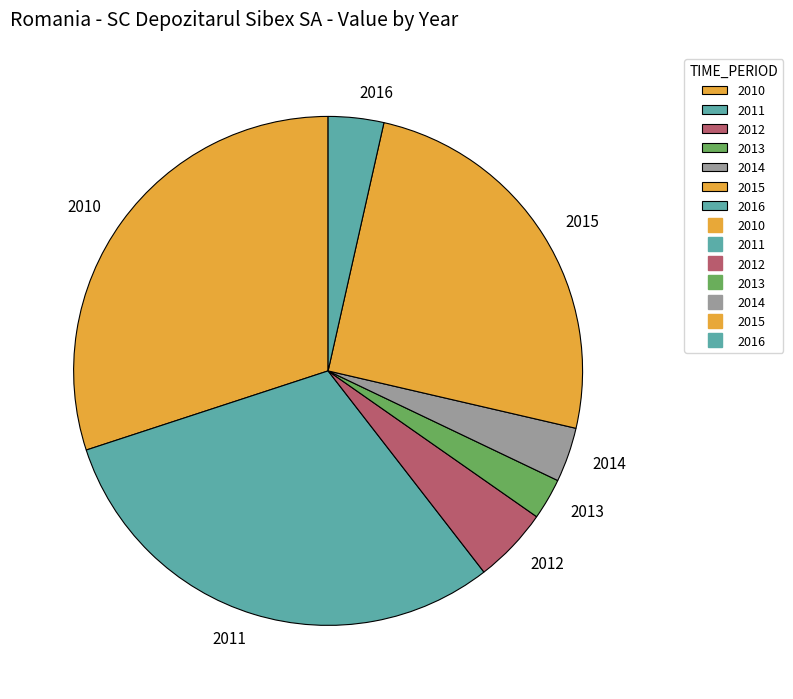

Does any single category account for the majority?

No